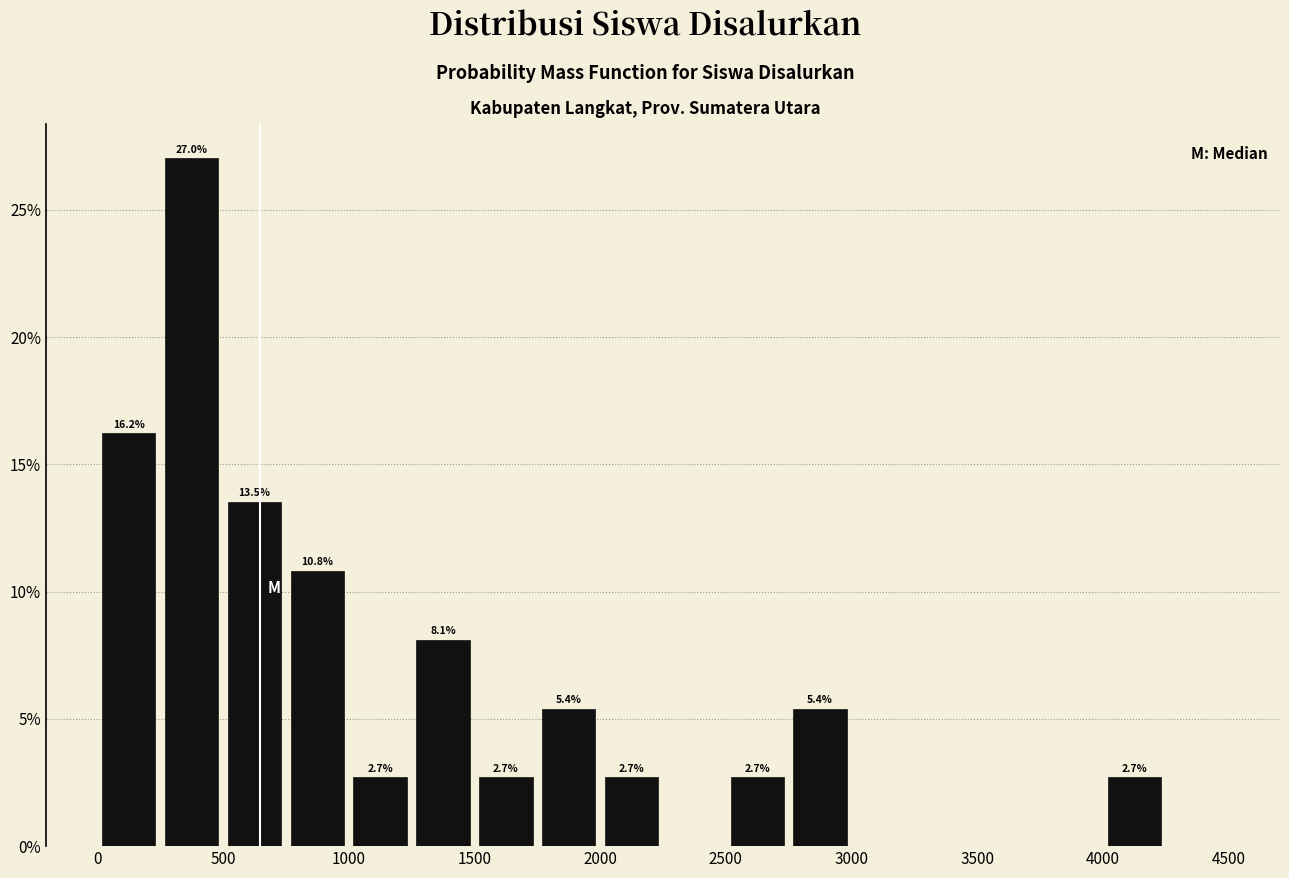

Which range on the x-axis has the tallest bar?

250 to 500